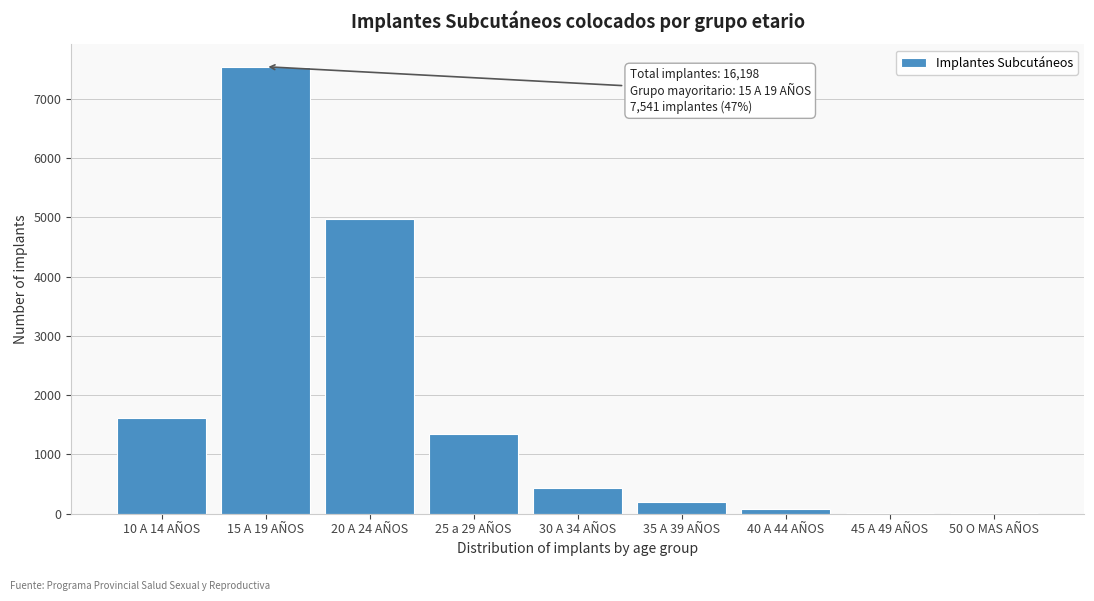

Is it true that the value at 25 a 29 AÑOS is 1342?

True